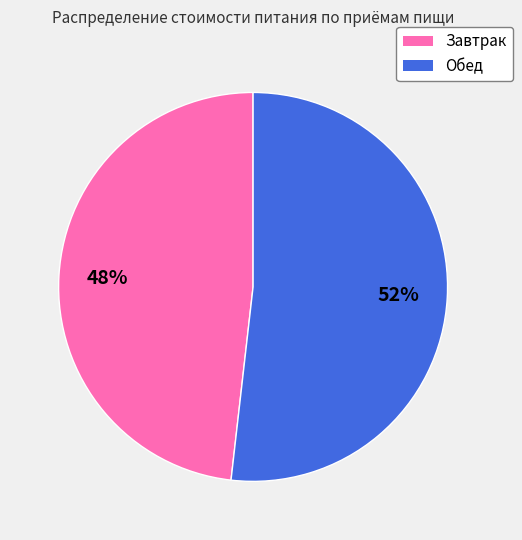

Approximately how many times larger is the value at Завтрак compared to Обед?

0.9